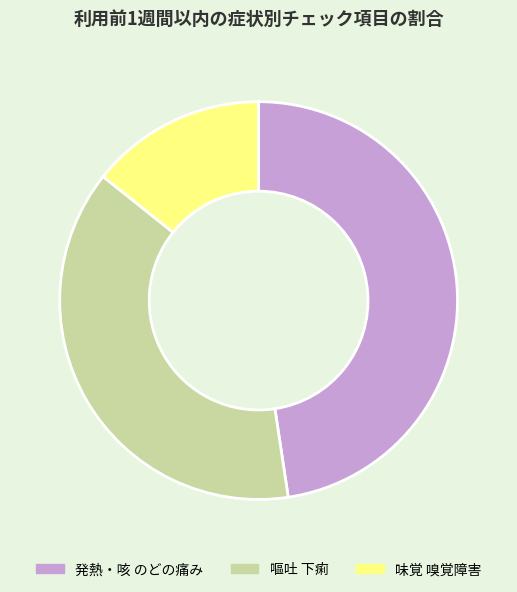

Rank the categories by value from highest to lowest.

発熱・咳 のどの痛み, 嘔吐 下痢, 味覚 嗅覚障害